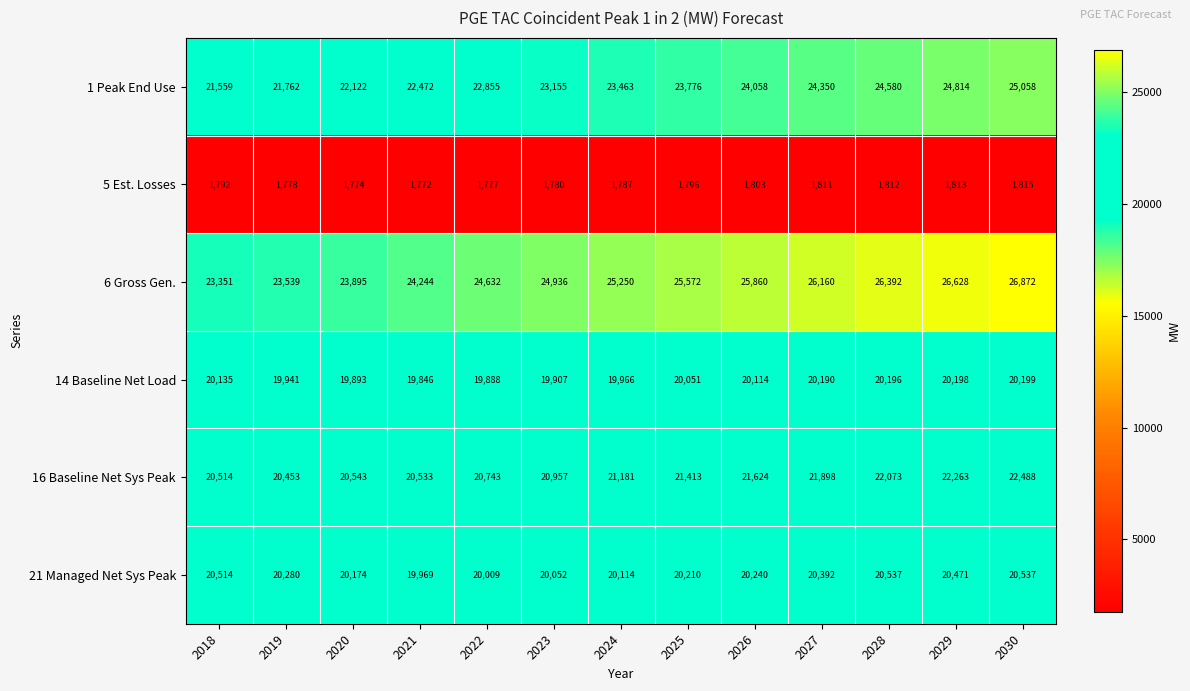

What is the difference between the highest and lowest values at 2028?

24580